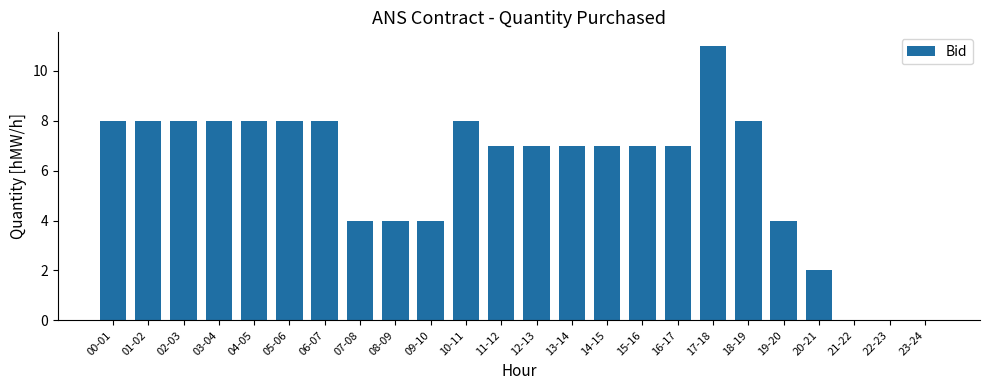

Which has a higher value, 17-18 or 10-11?

17-18